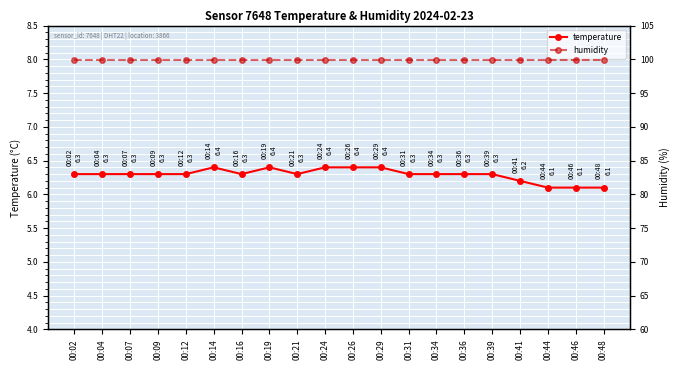

True or false: temperature and humidity cross at least once.

False